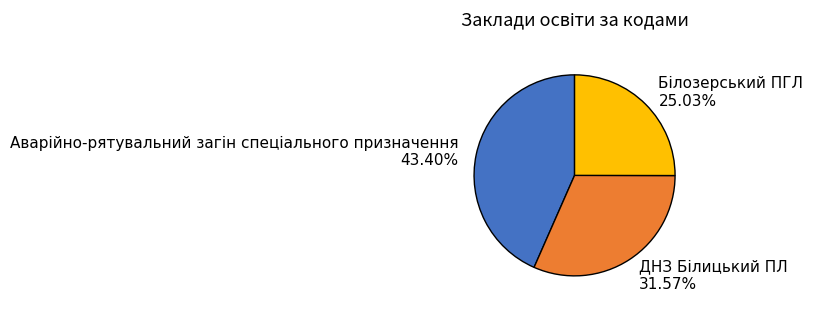

Is there a majority slice in this chart?

No